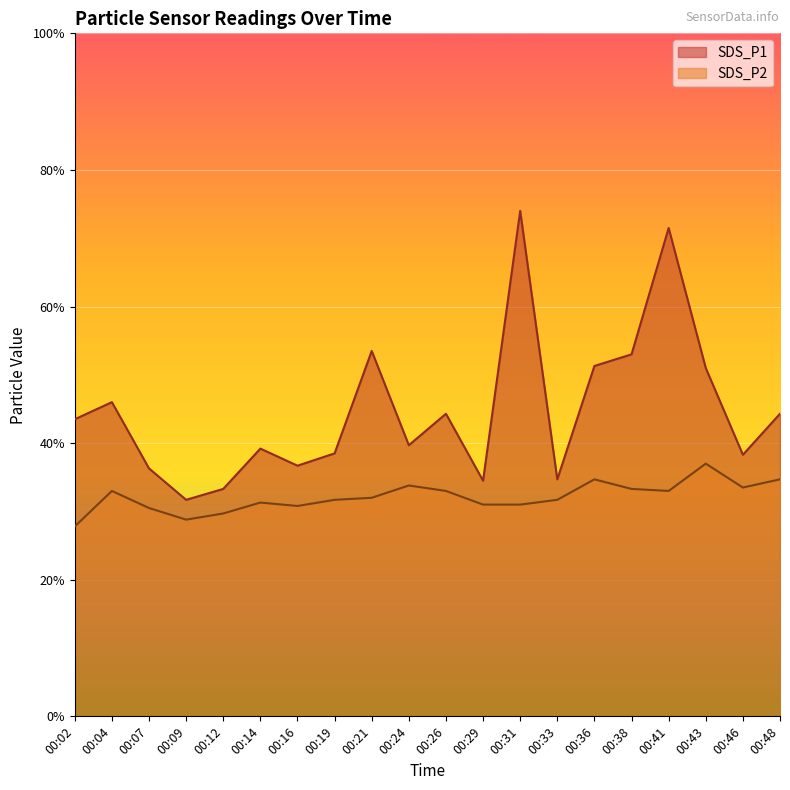

What is the minimum value shown in the chart?

2.8